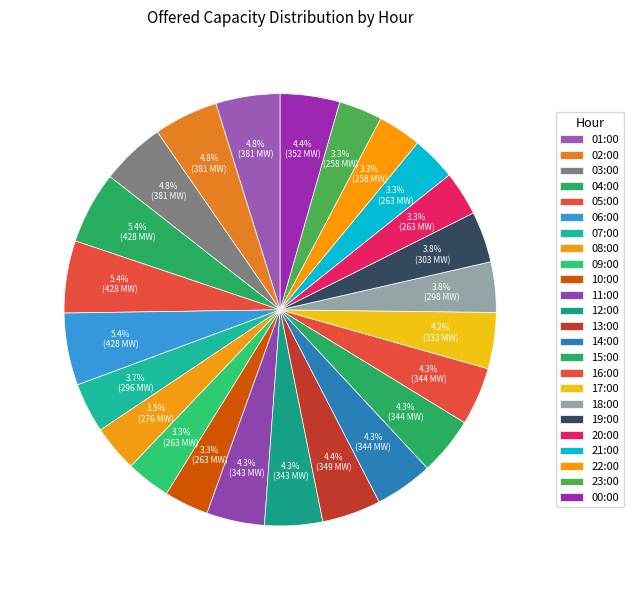

How many slices are in this pie chart?

24